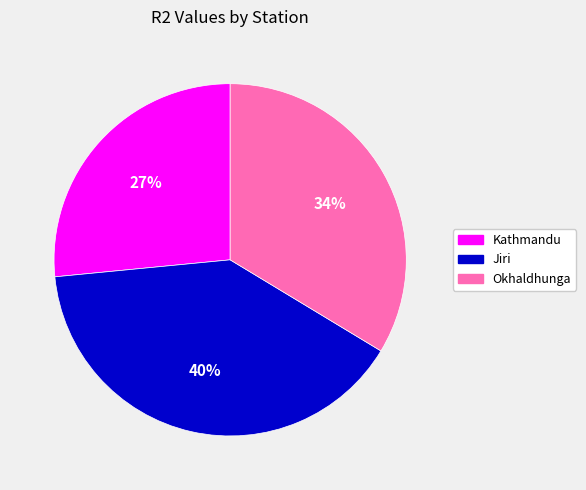

Is it true that Okhaldhunga is 42% of the pie?

False